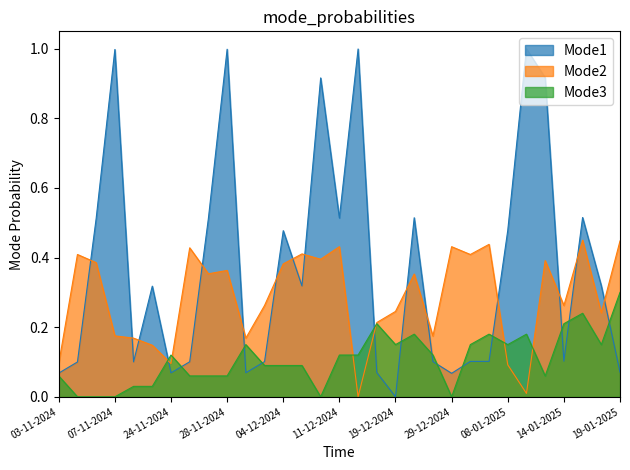

Does the chart display data point markers on the line(s)?

No